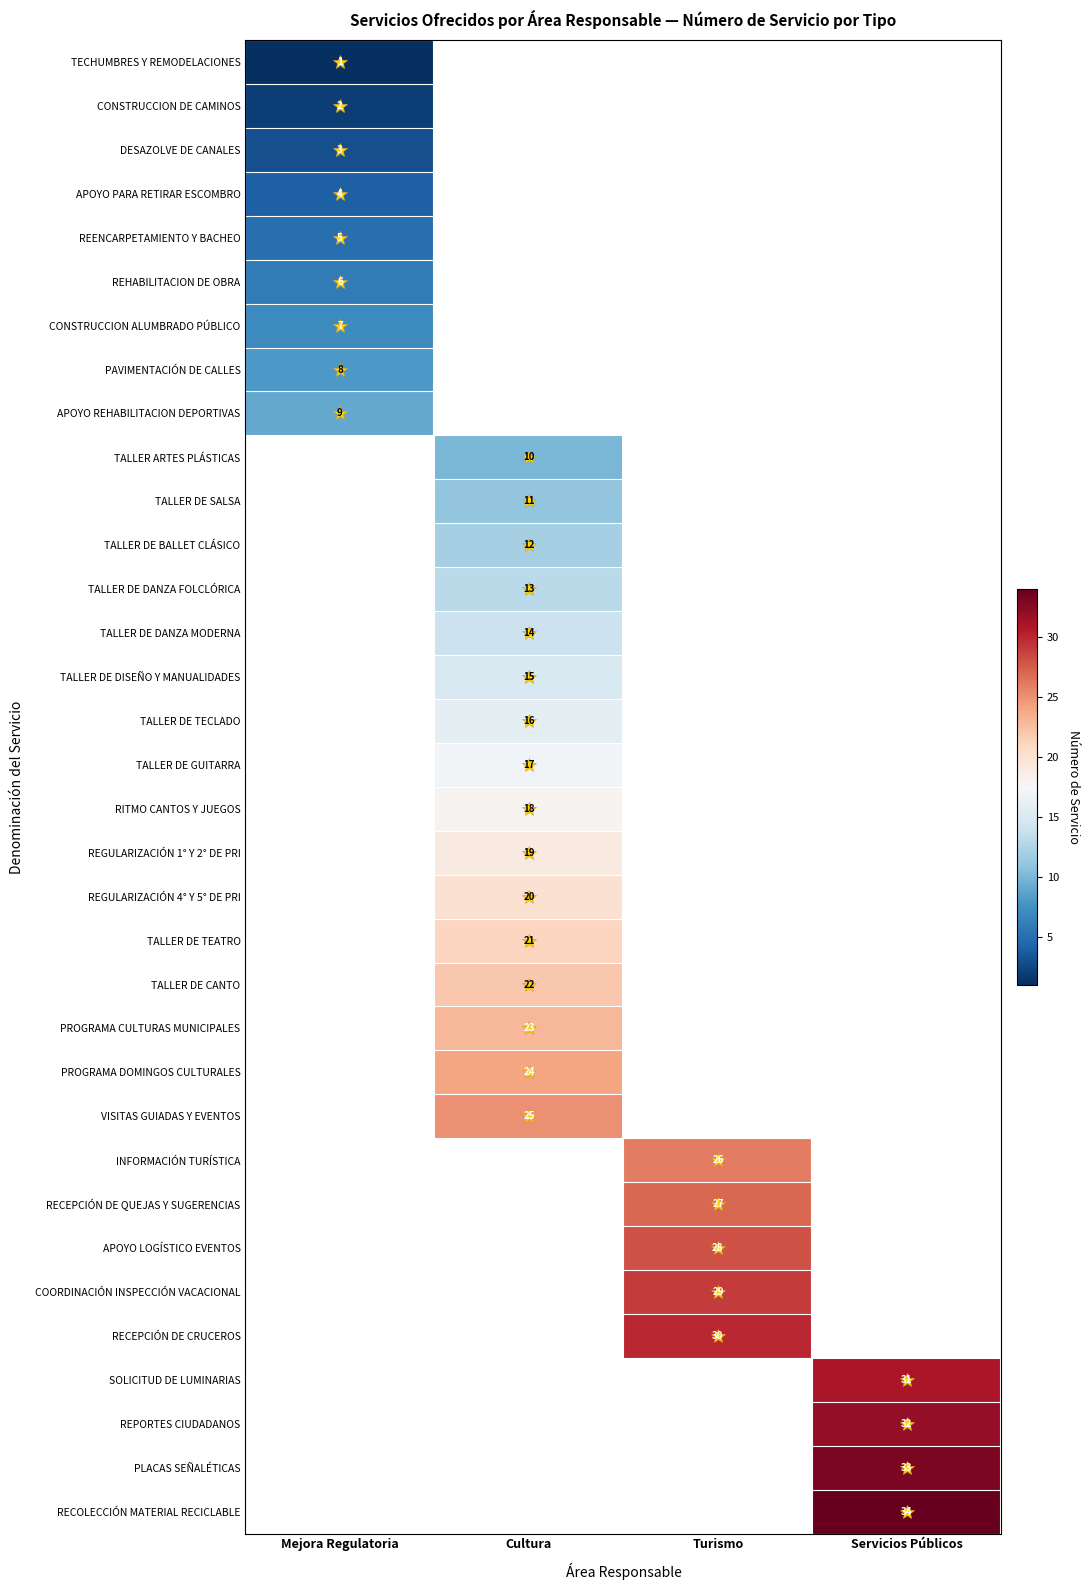

True or false: APOYO LOGÍSTICO EVENTOS has a value of 28 at Turismo.

True